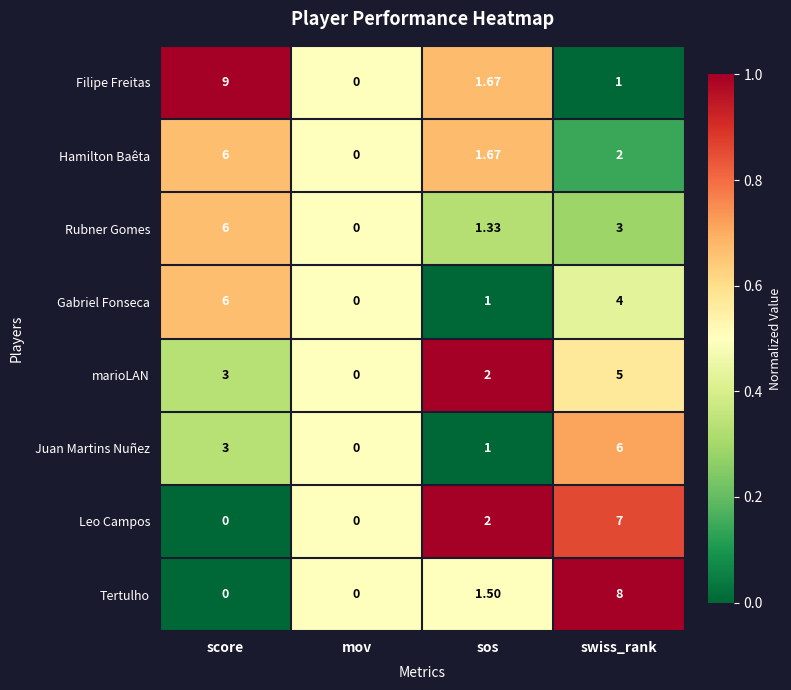

At swiss_rank, list the series in order from largest to smallest.

Tertulho, Leo Campos, Juan Martins Nuñez, marioLAN, Gabriel Fonseca, Rubner Gomes, Hamilton Baêta, Filipe Freitas